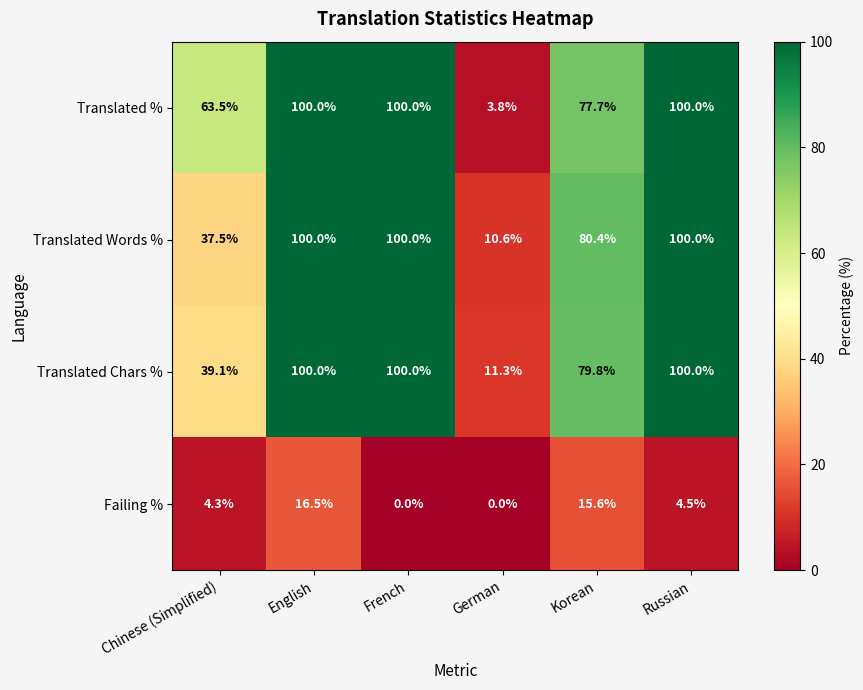

Where is Translated Words % nearest to the value 55?

Chinese (Simplified)